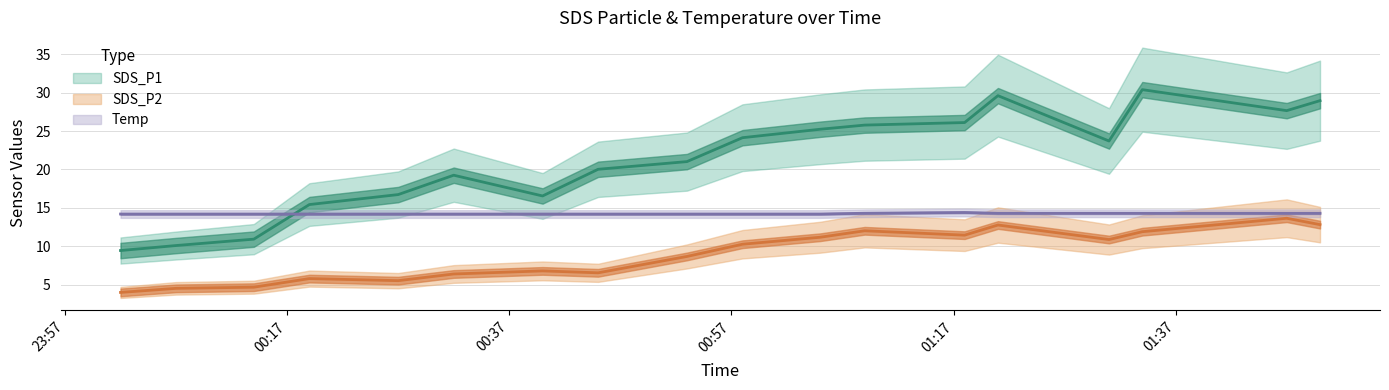

How many lines are shown in the chart?

3